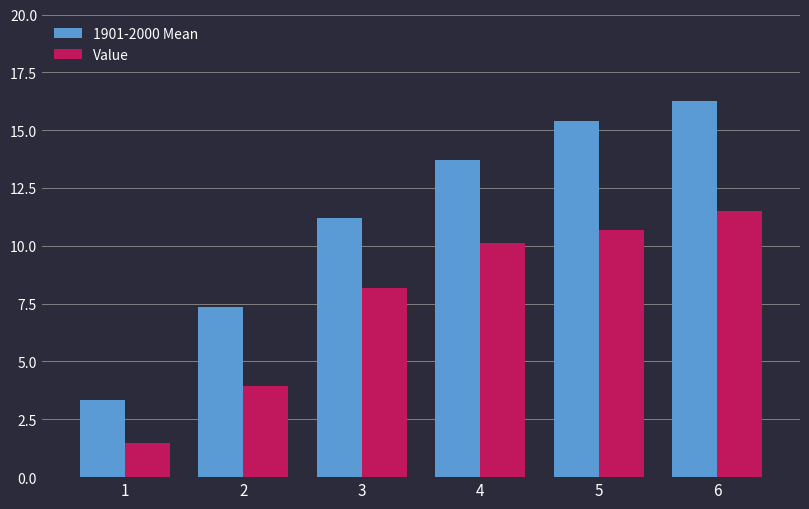

What is the average value of the Value series?

7.7